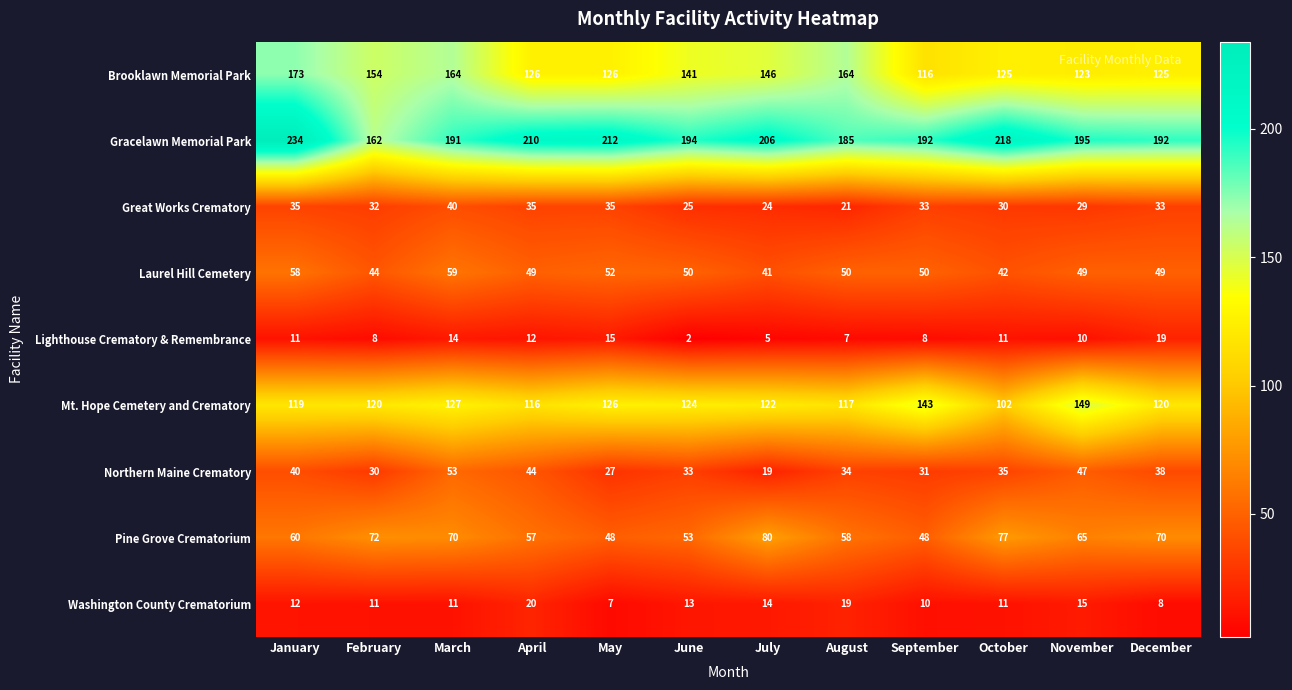

The Brooklawn Memorial Park series shows 173 at January. True or false?

True